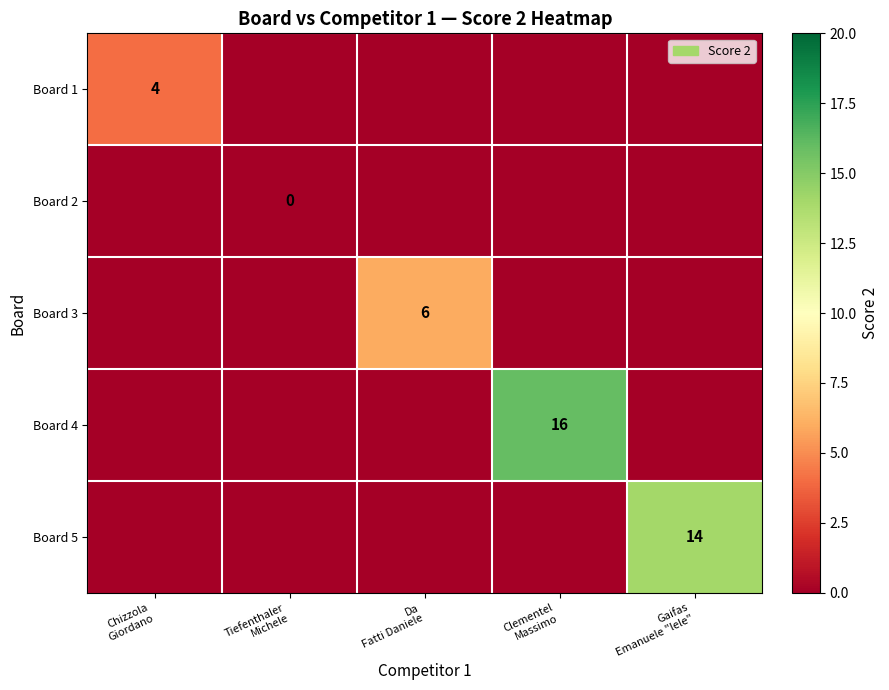

Which series has the largest total across all categories?

Board 4